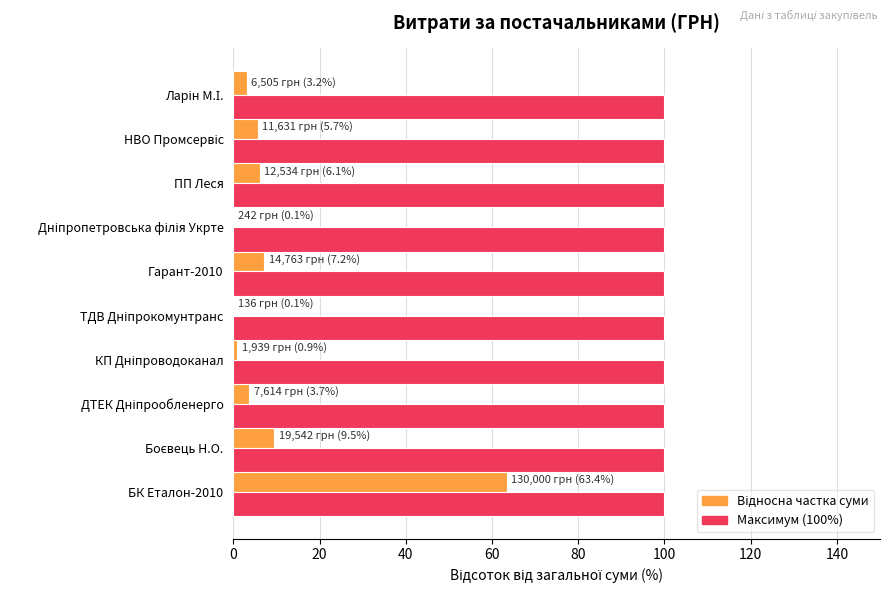

What is the maximum value shown in the chart?

100.0